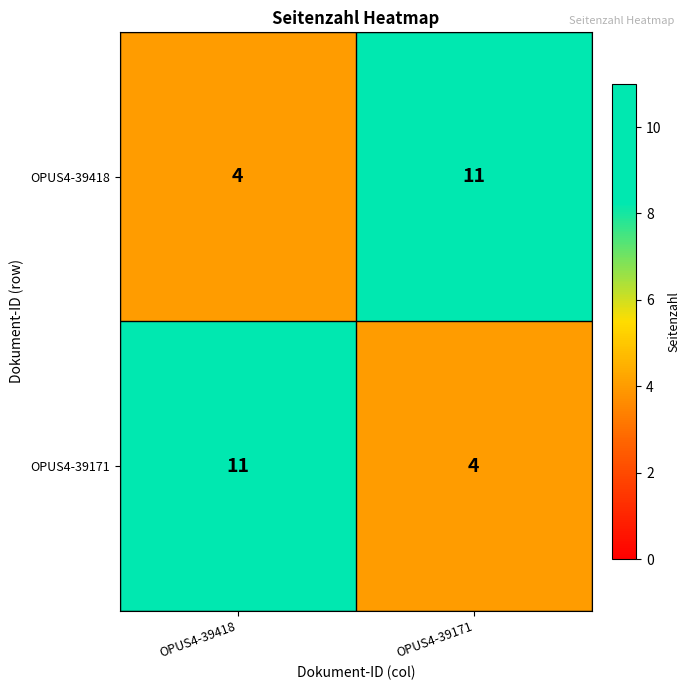

At which label is OPUS4-39418 closest to 7?

OPUS4-39418